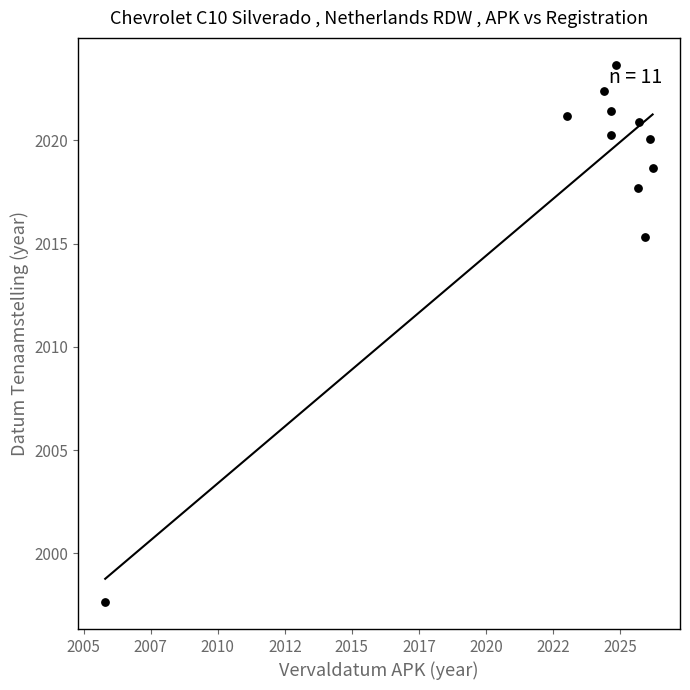

What Y value in the scatter plot is closest to 2010?

2015.3